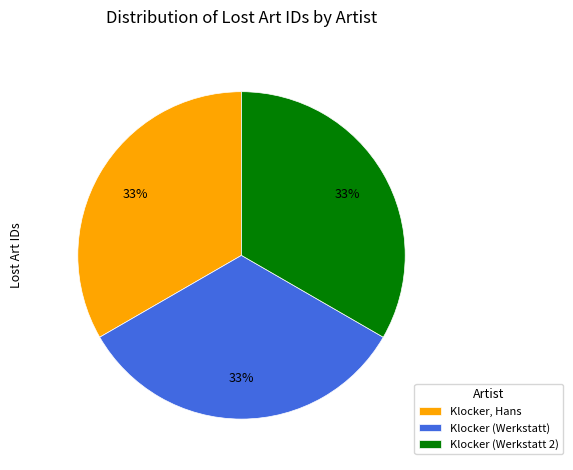

Count the number of slices in the pie.

3